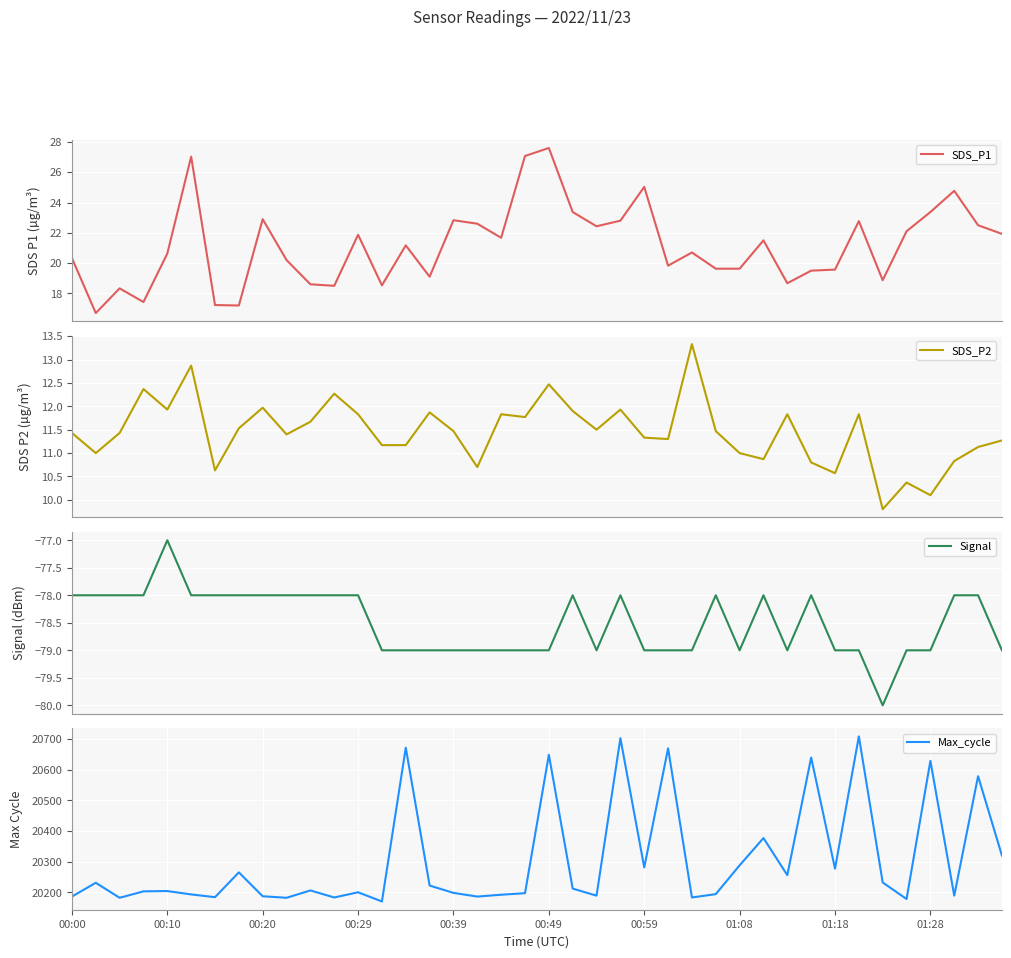

What is the minimum value for SDS_P1?

16.7